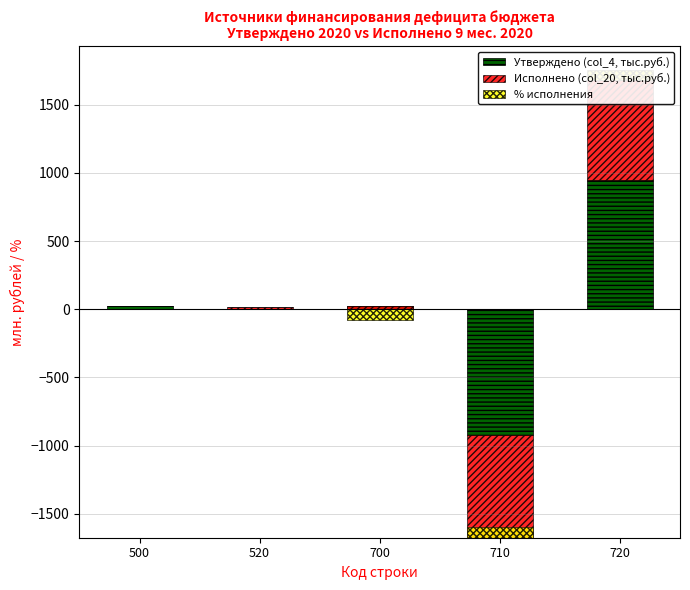

Which series has the largest range (max minus min)?

Утверждено (col_4, тыс.руб.)